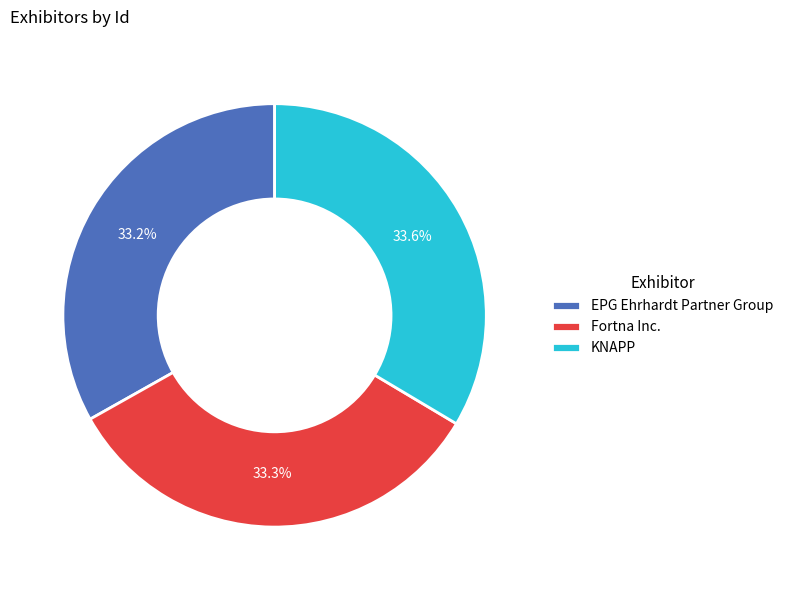

How many slices are in this pie chart?

3